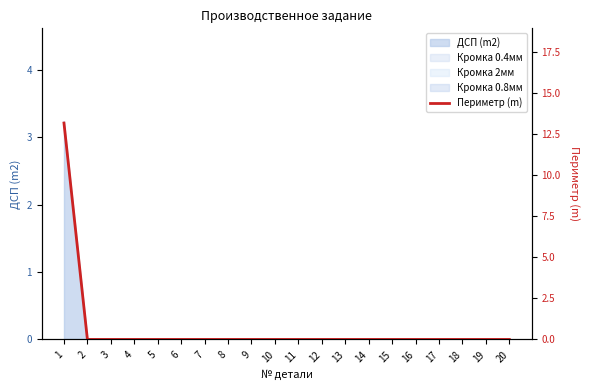

How many lines are shown in the chart?

1